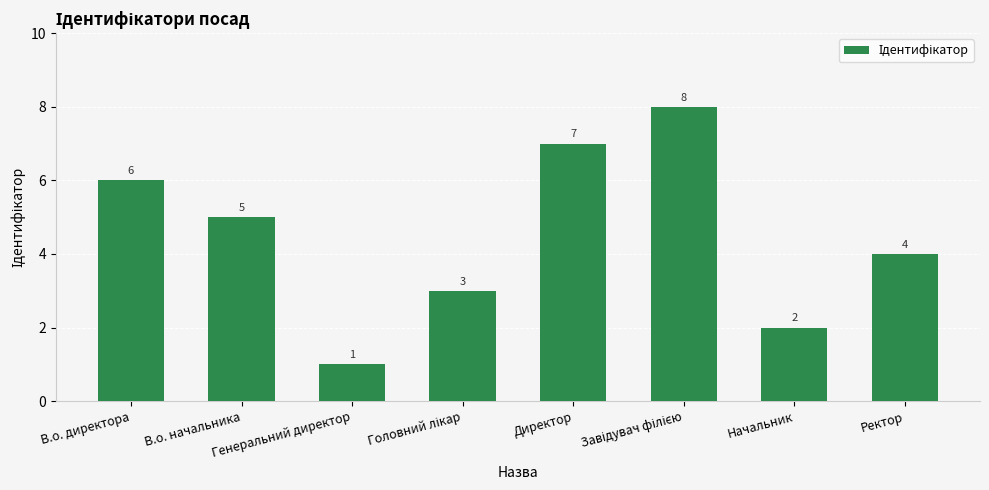

What is the difference between the values at Директор and В.о. директора?

1